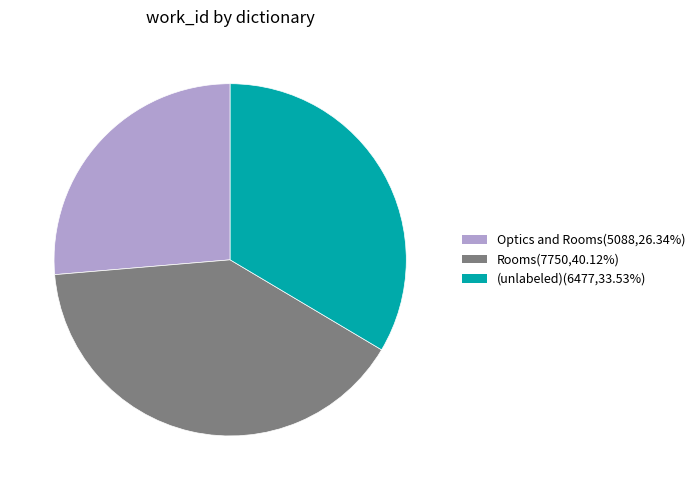

Is the sum of Rooms(7750,40.12%) and (unlabeled)(6477,33.53%) greater than half?

Yes